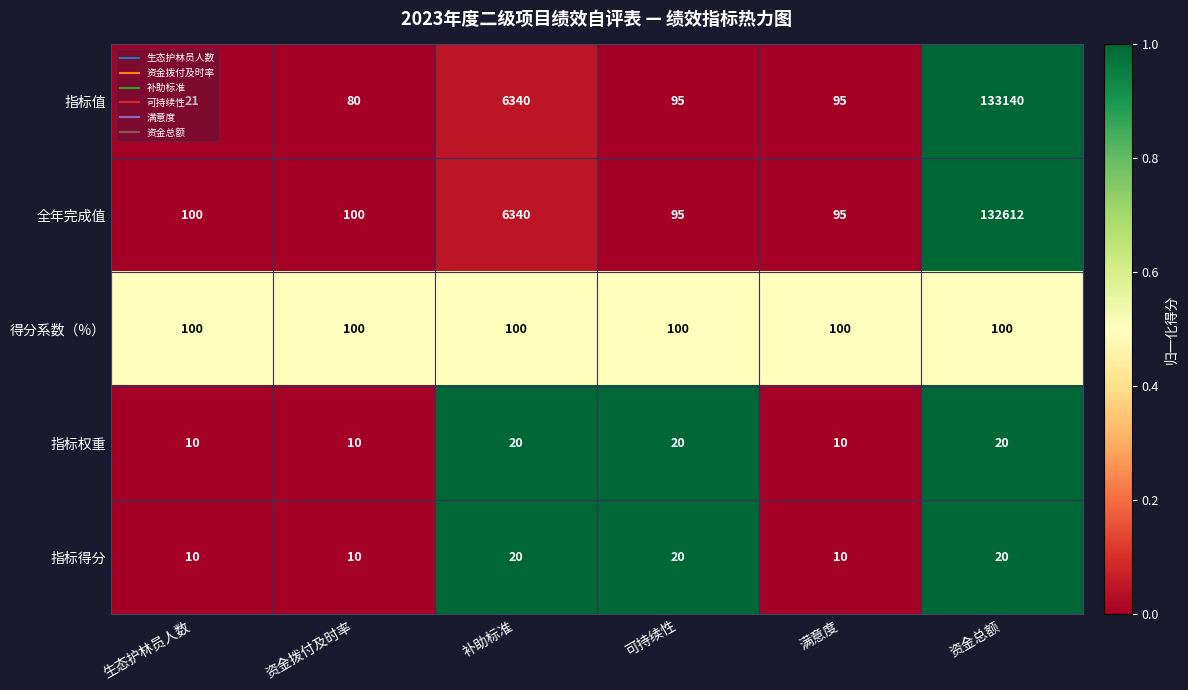

What is the total value across all series at 可持续性?

330